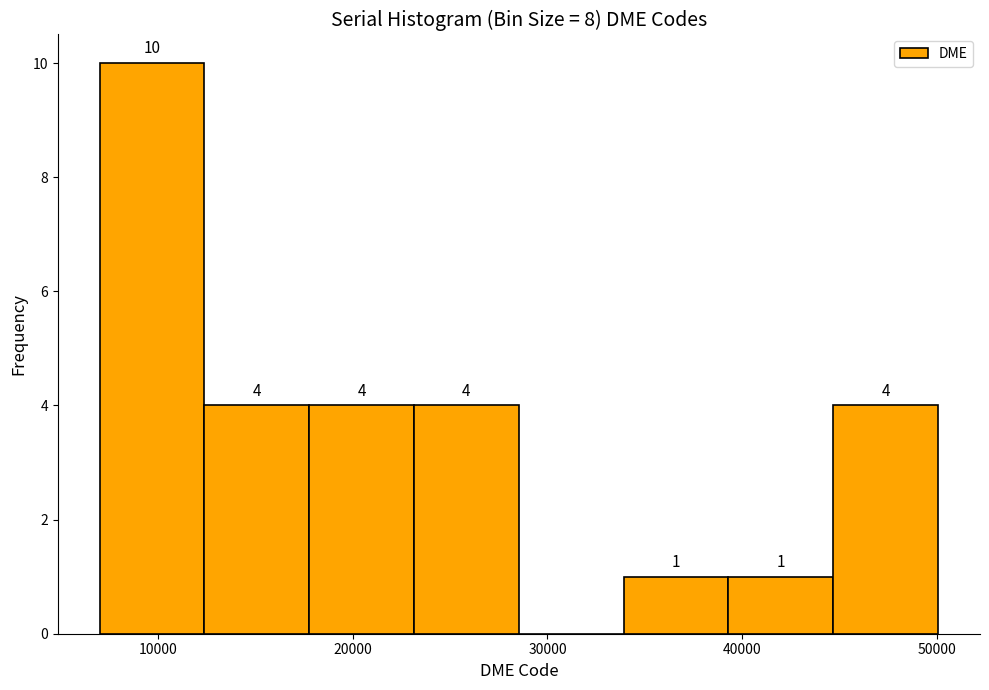

Over which range of the x-axis is the bar tallest?

7000 to 12000